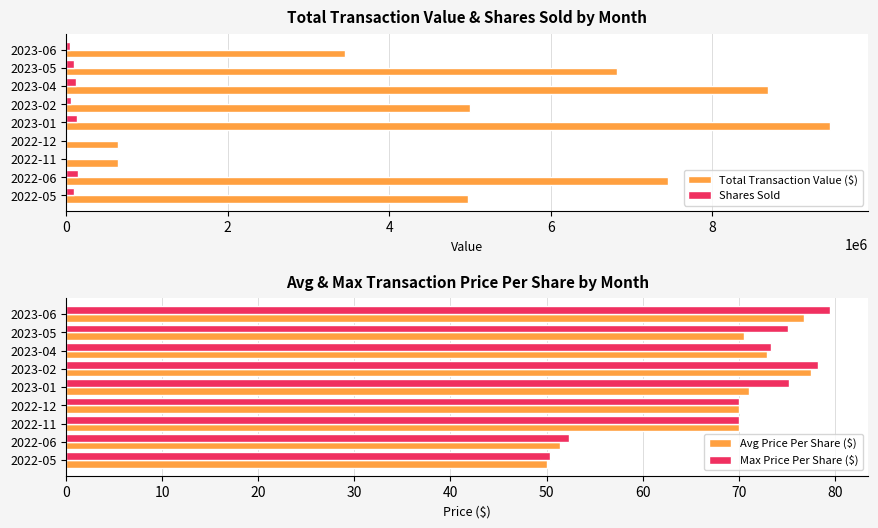

What is the difference between the maximum and minimum values in the Max Price Per Share ($) series?

29.2